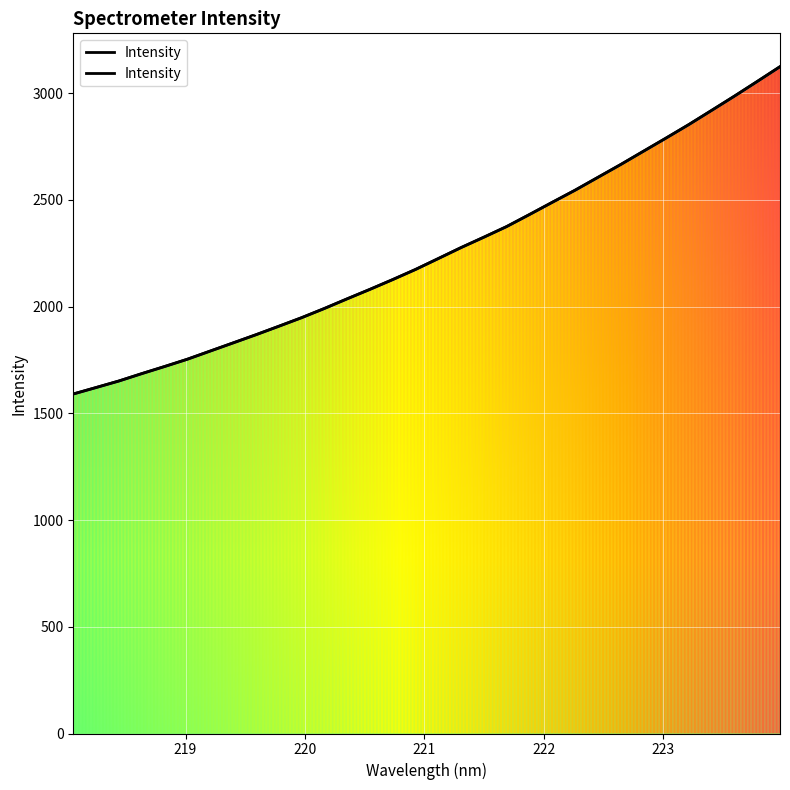

The chart shows a value of 2854.9 at 9. True or false?

False